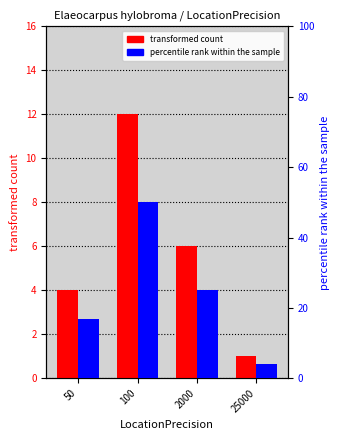

Reading right to left, extract all data points from this chart.

transformed count: 25000=1	2000=6	100=12	50=4
percentile rank within the sample: 25000=4	2000=25	100=50	50=17